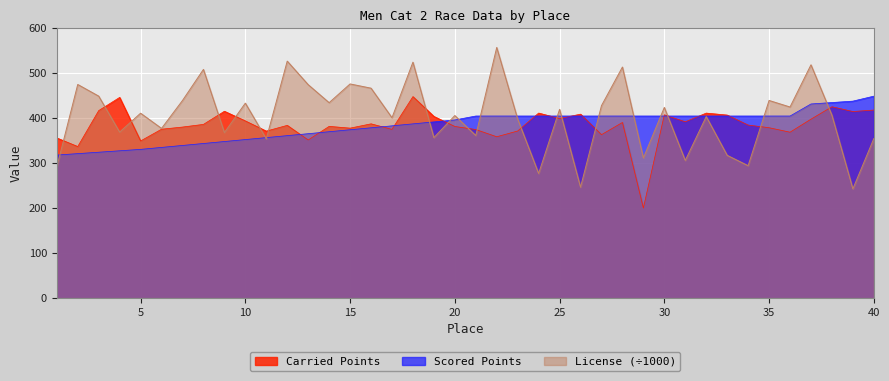

What are all the series names shown in the legend?

Carried Points, Scored Points, License (÷1000)